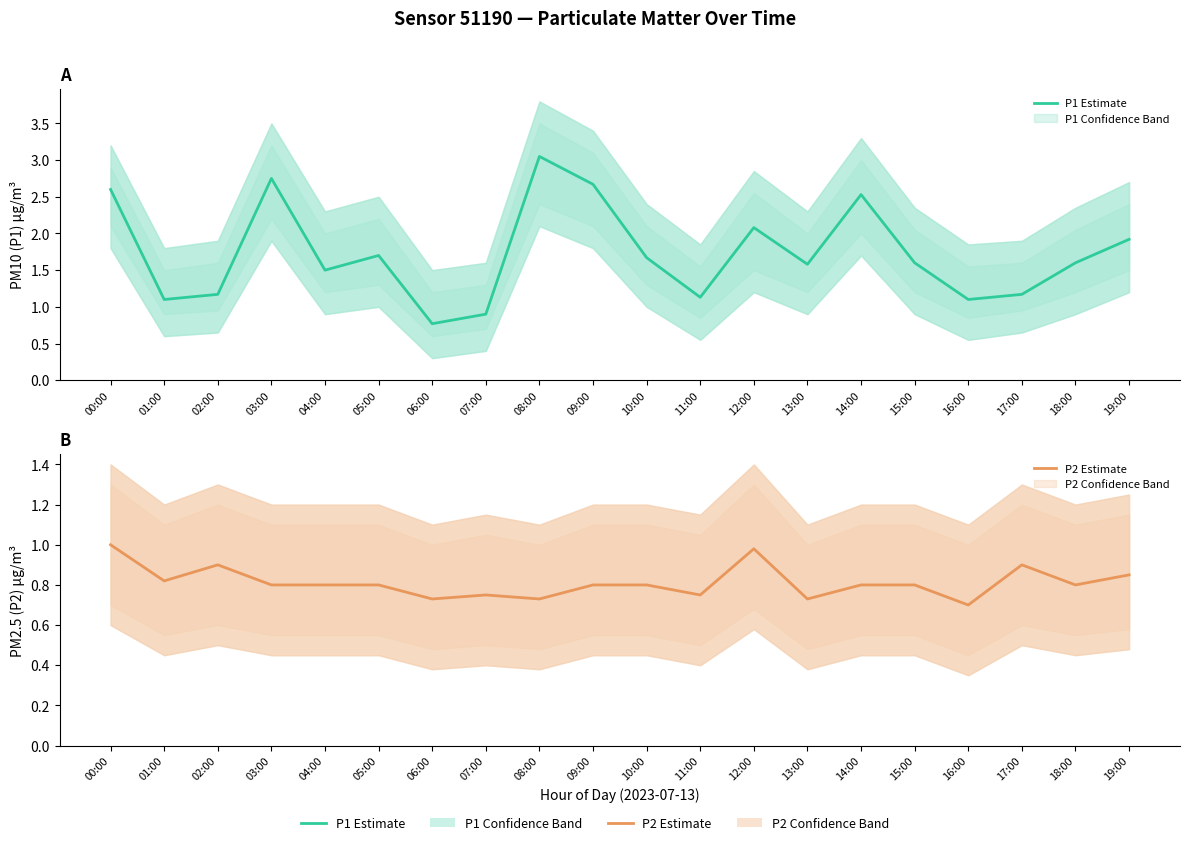

Reading left to right, list all the values displayed in this chart.

P1 Estimate: 2.6	1.1	1.2	2.8	1.5	1.7	0.8	0.9	3.0	2.7	1.7	1.1	2.1	1.6	2.5	1.6	1.1	1.2	1.6	1.9
P2 Estimate: 1.0	0.8	0.9	0.8	0.8	0.8	0.7	0.8	0.7	0.8	0.8	0.8	1.0	0.7	0.8	0.8	0.7	0.9	0.8	0.8